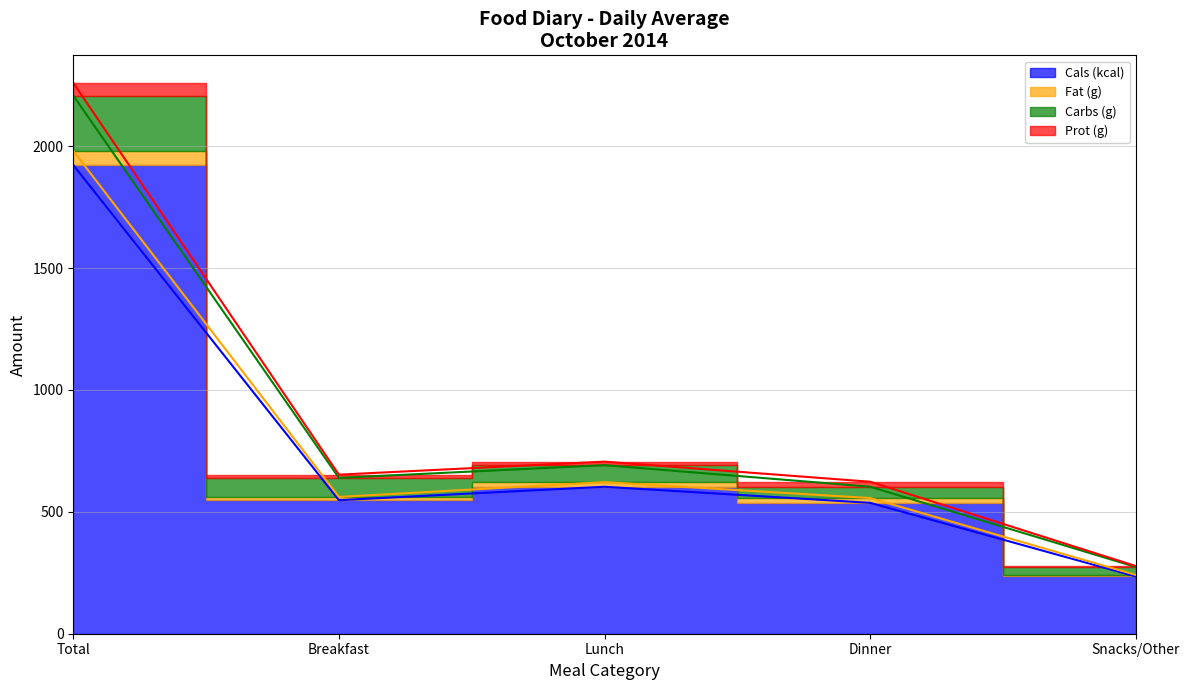

In Carbs (g), how many points are lower than both neighbors (excluding endpoints)?

1